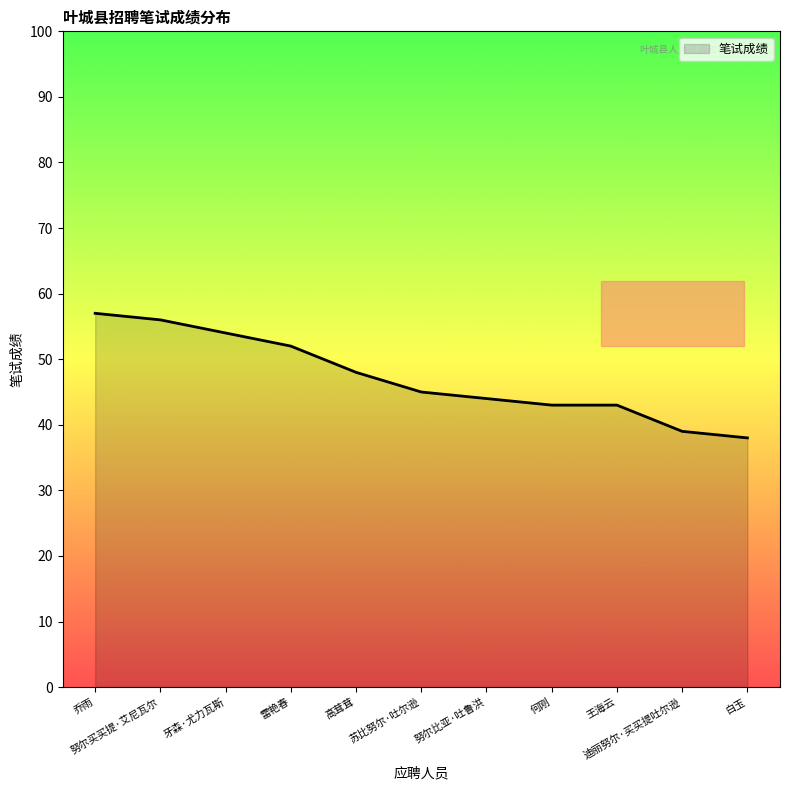

What is the greatest value displayed?

57